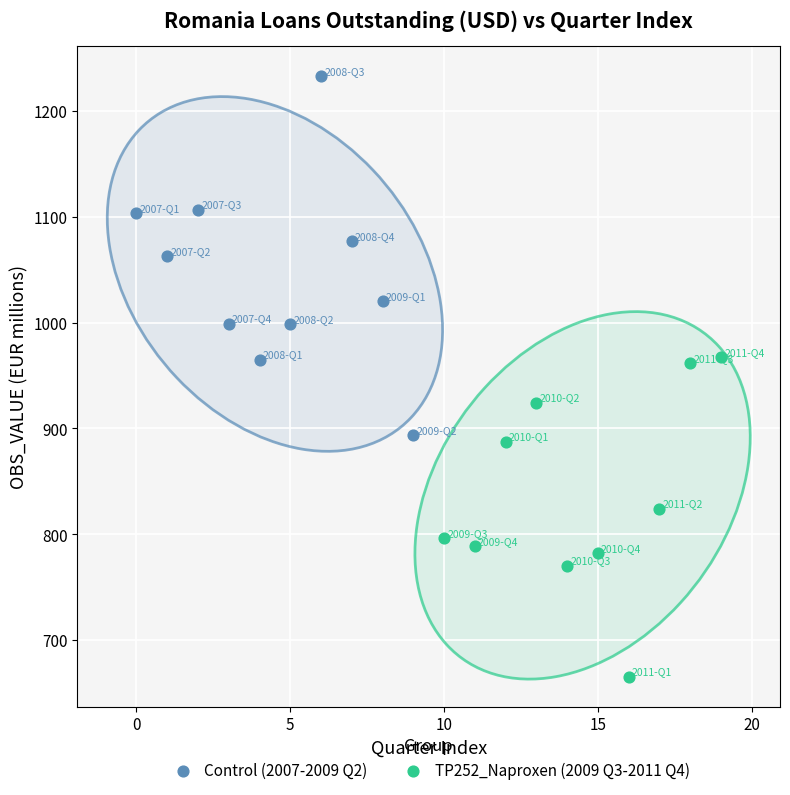

Which series reaches the maximum Y coordinate?

Control (2007-2009 Q2)